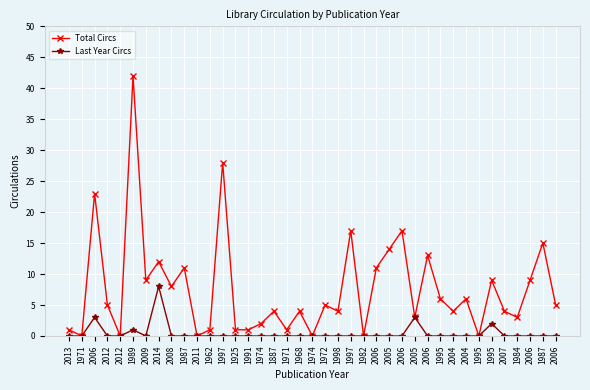

In Total Circs, how many points are higher than both neighbors (excluding endpoints)?

14